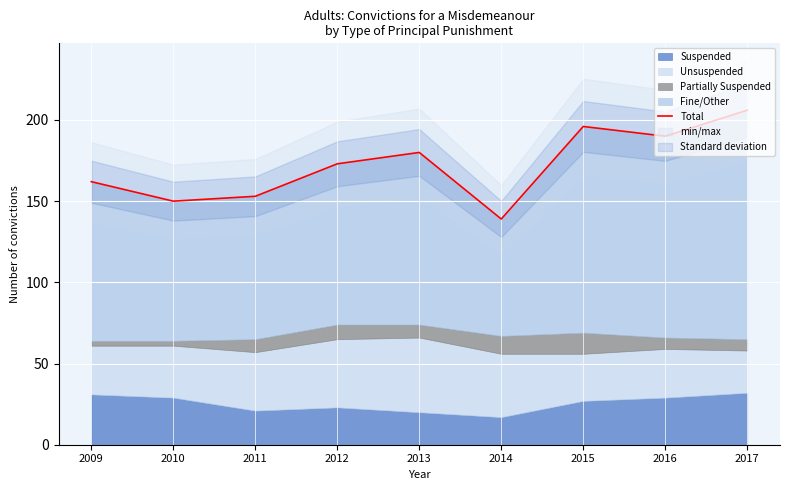

The chart shows a value of 150 at 2010. True or false?

True